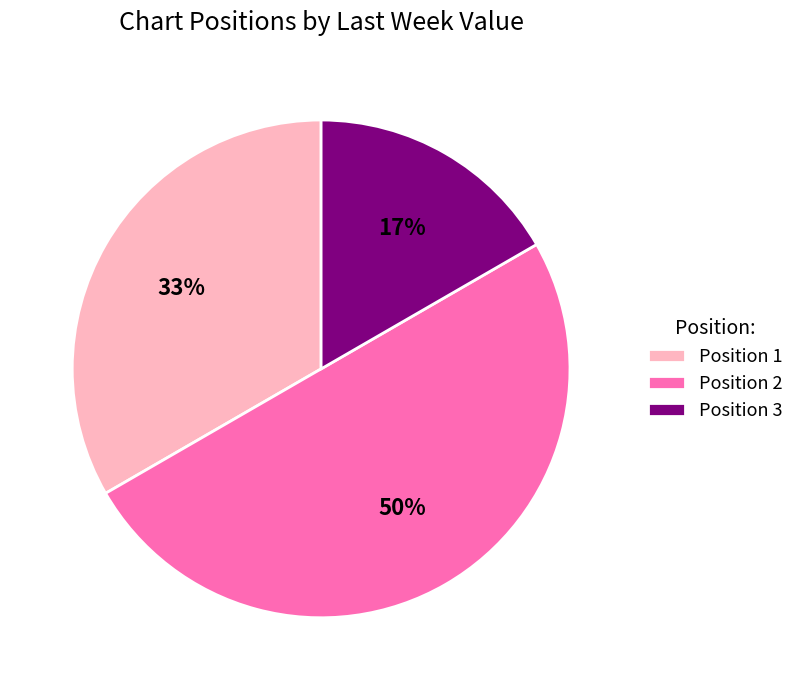

Does Position 1 represent more than half of the total?

No